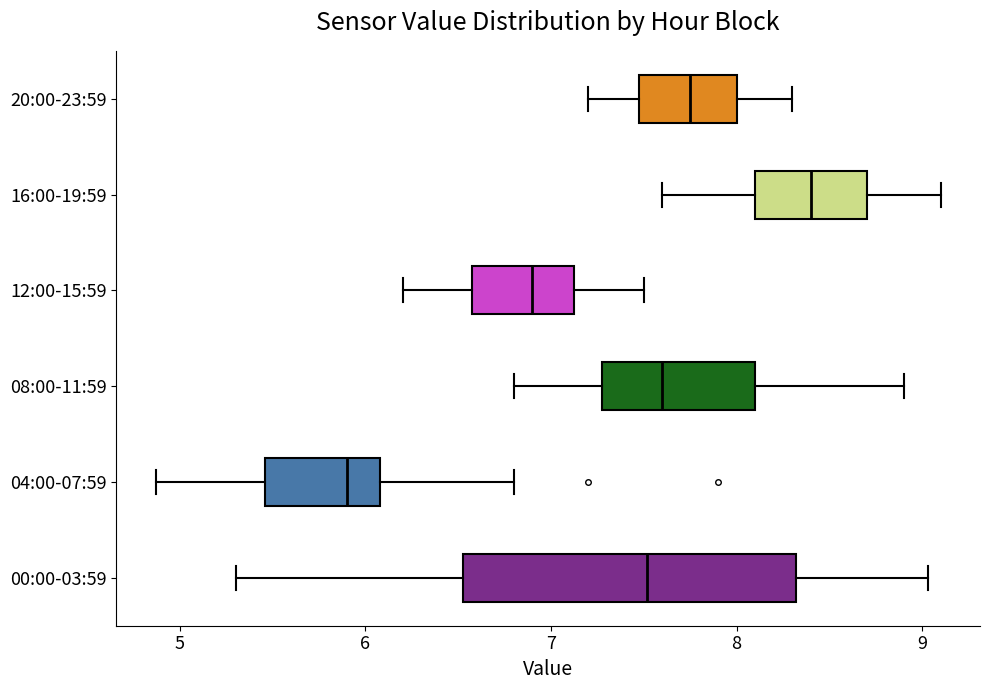

Which box has the furthest to the right median line?

16:00-19:59